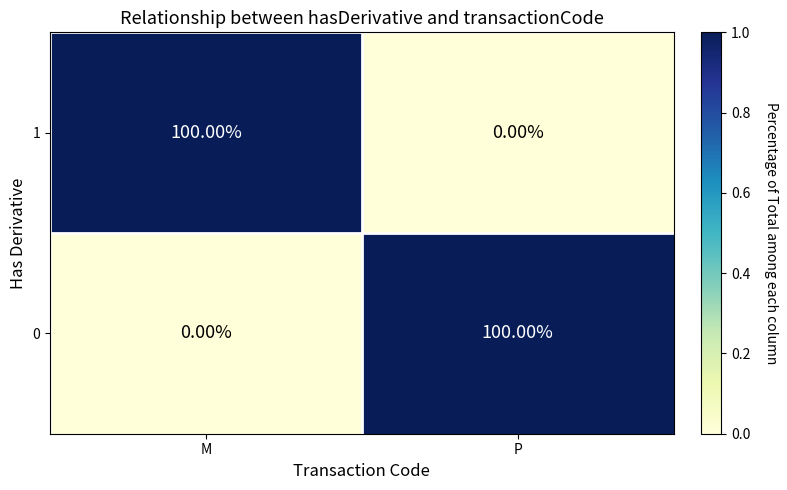

Rank the categories by 1 value from highest to lowest.

M, P